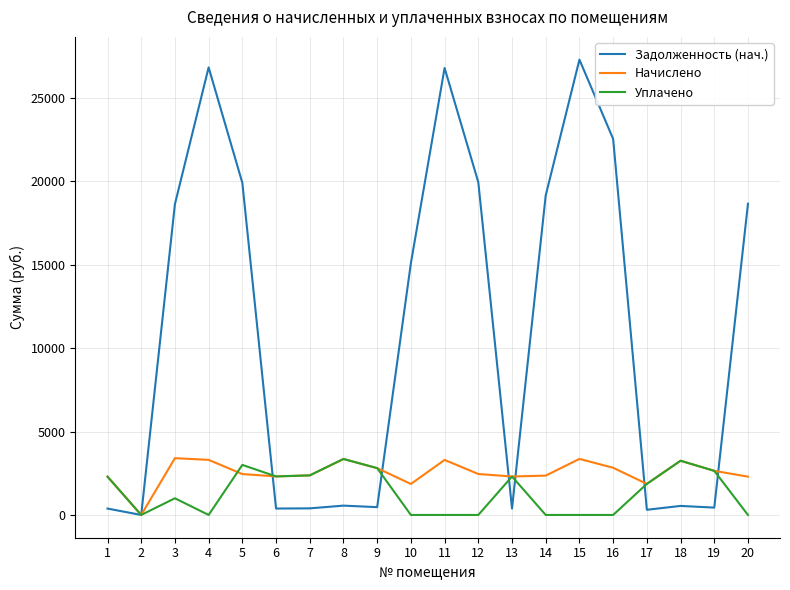

The value of Задолженность (нач.) at 2 is -14261.9. True or false?

False